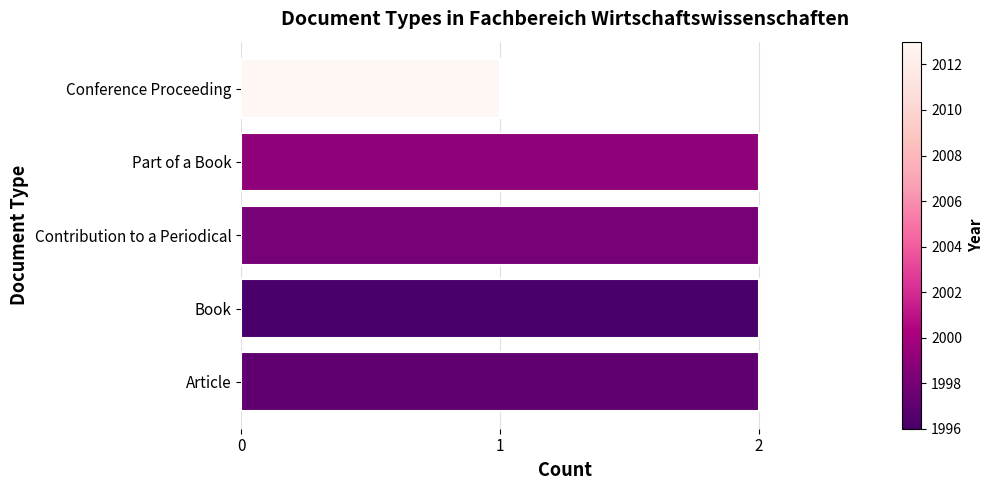

What is the maximum value shown in the chart?

2